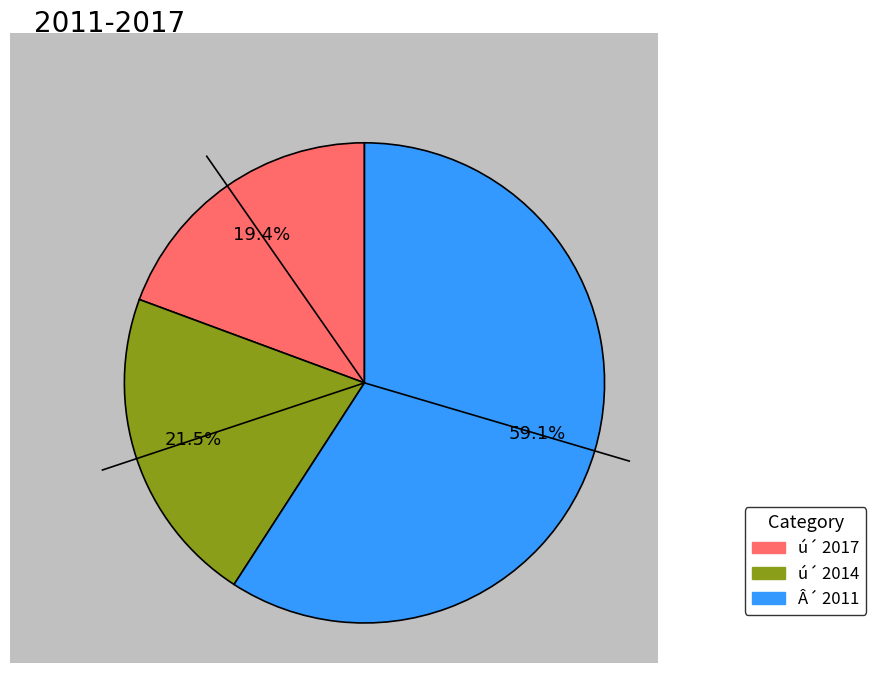

What percentage do ú´ 2014 and ú´ 2017 together represent?

40.9%